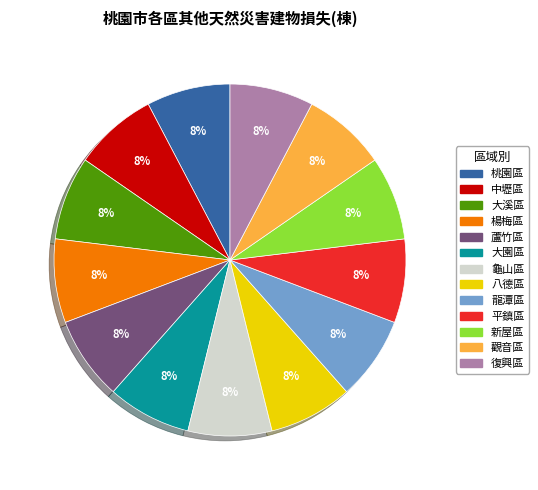

True or false: 楊梅區 accounts for 8% of the total.

True